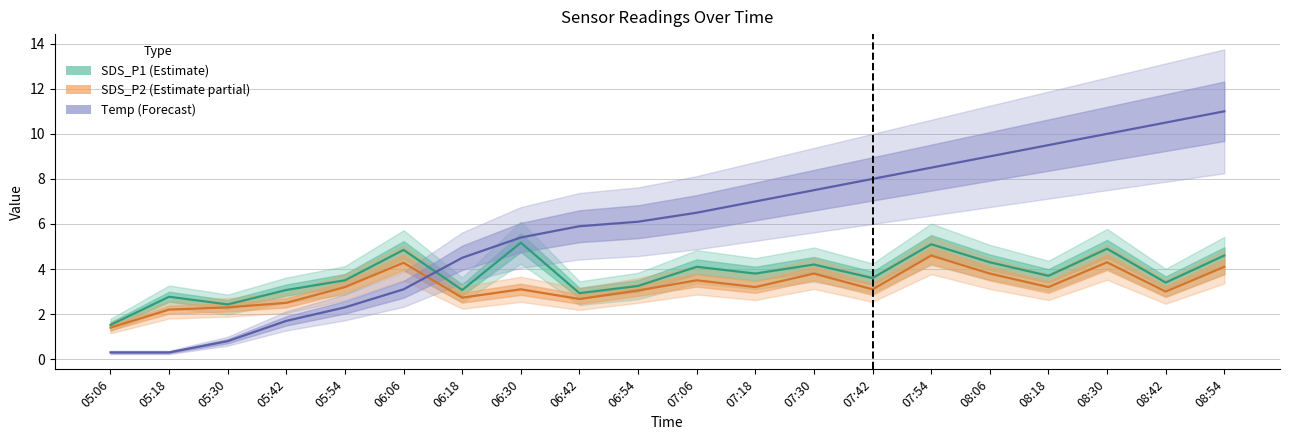

Is it true that Temp (Forecast) equals 5.9 at 06:42?

True